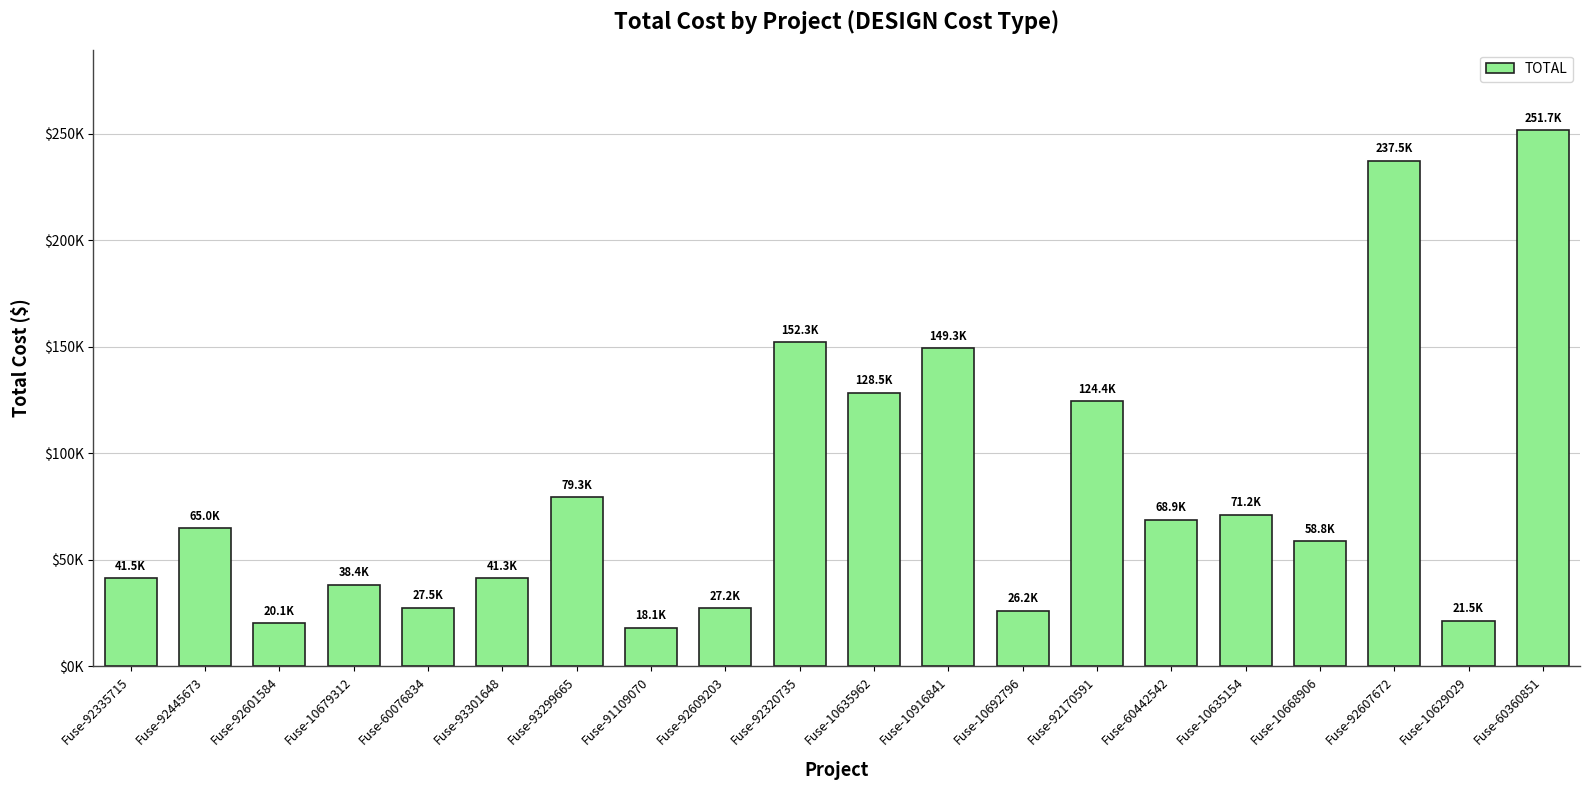

Are the bars horizontal?

No